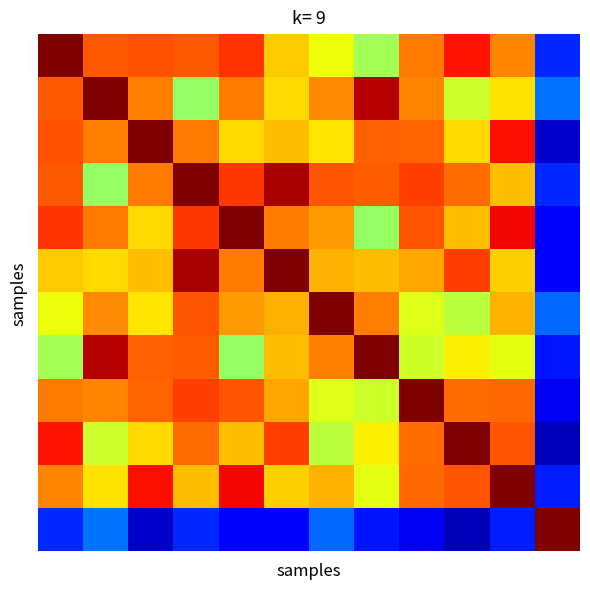

At which category is the sum across all series the highest?

3